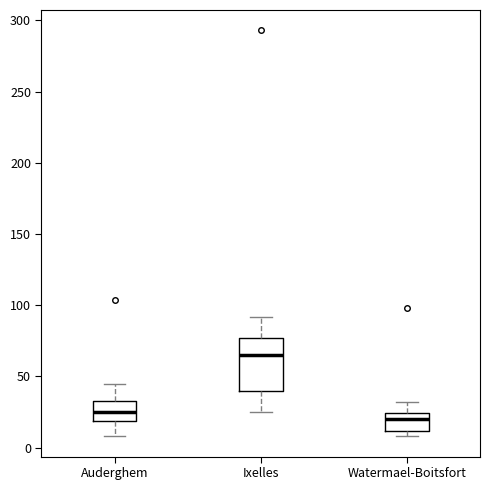

Reading left to right, read every box against the y-axis: the position of its median line, the range the box covers, and the ends of its whiskers. The values are not printed on the chart, so give them approximately, as read against the axis.

Auderghem: median 25, box 20 to 35, whiskers 10 to 45
Ixelles: median 65, box 40 to 75, whiskers 25 to 90
Watermael-Boitsfort: median 20, box 10 to 25, whiskers 10 (just below the box's lower edge) to 30